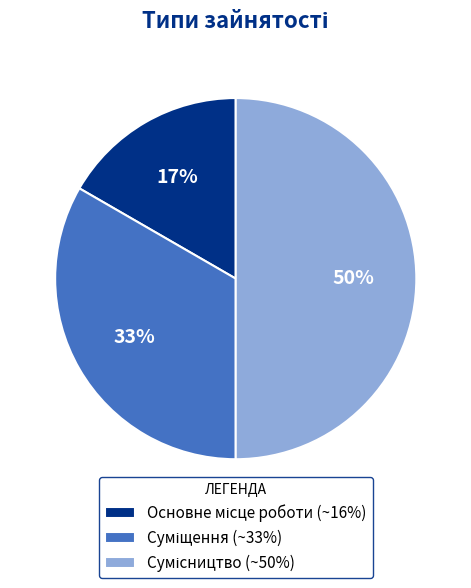

To the nearest percent, what is the average slice percentage?

33%